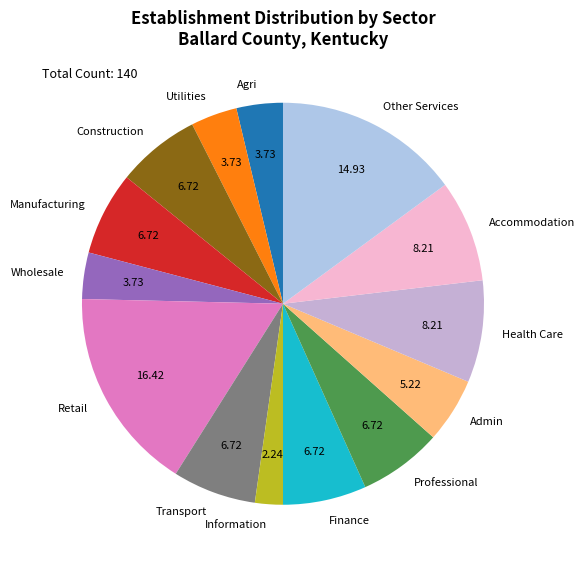

Combined, do Professional and Information account for over 50%?

No